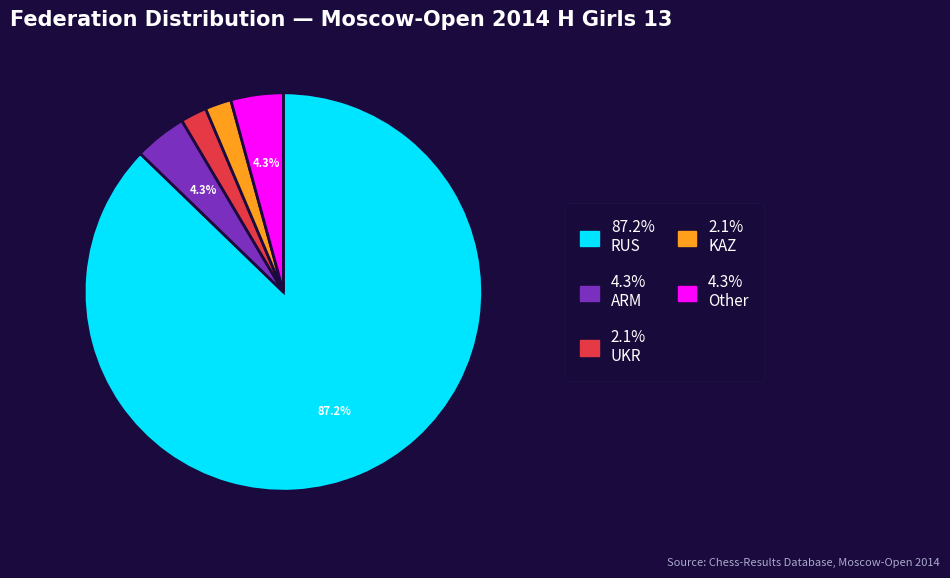

Is there a majority slice in this chart?

Yes